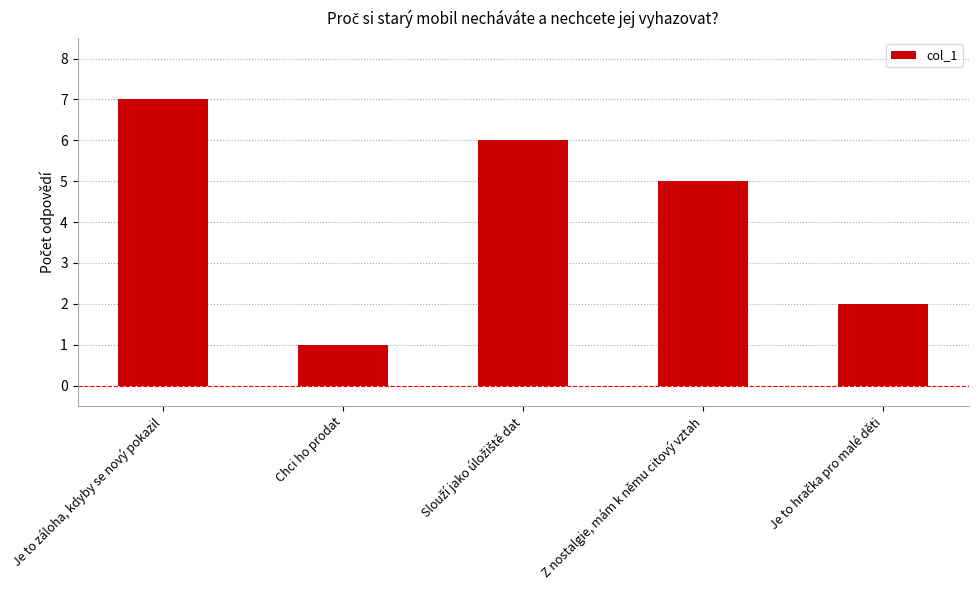

What is the value of the 4th bar from the left?

5